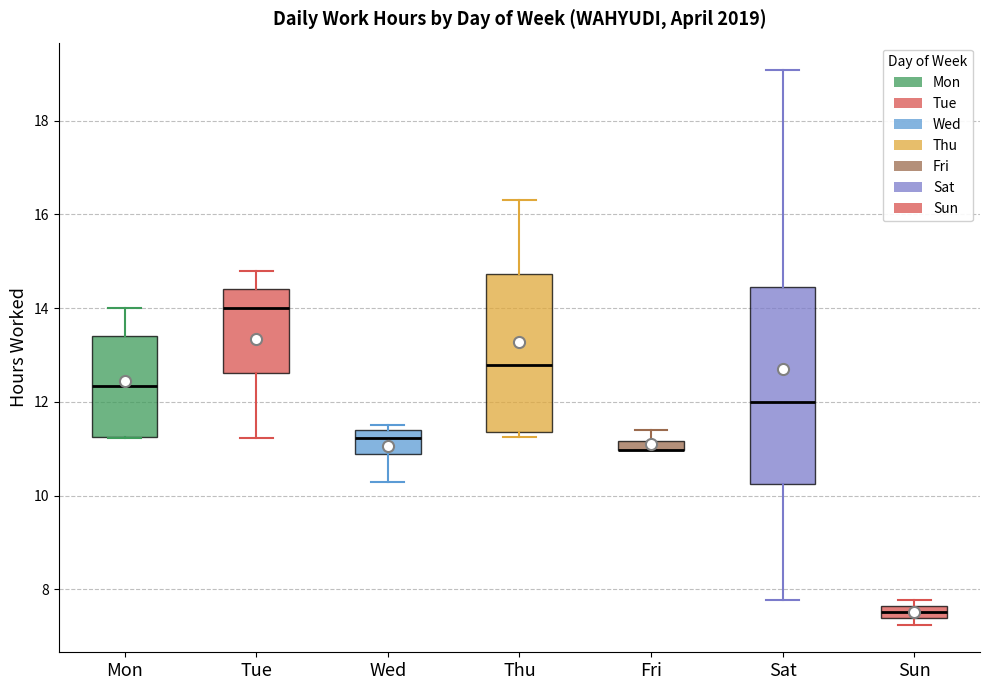

Which box is the tallest, from its lower edge to its upper edge?

Sat